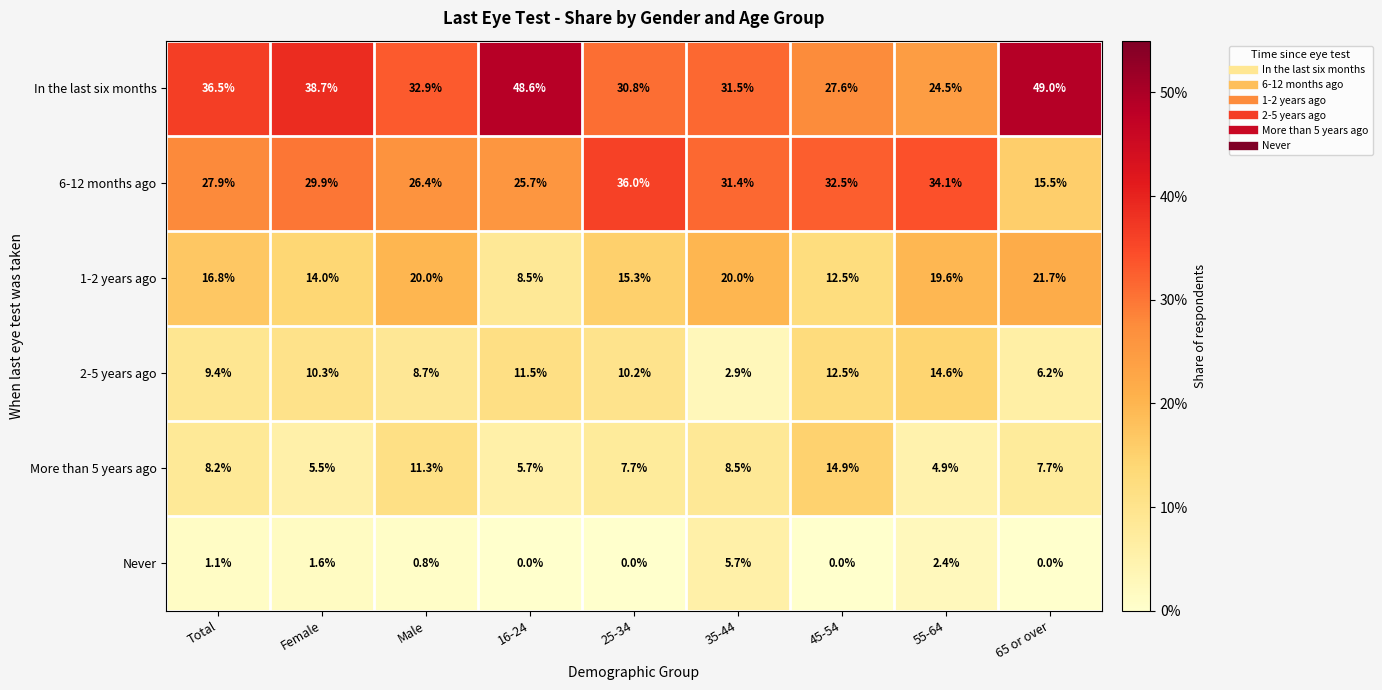

The value of 2-5 years ago at 55-64 is 14.6. True or false?

True